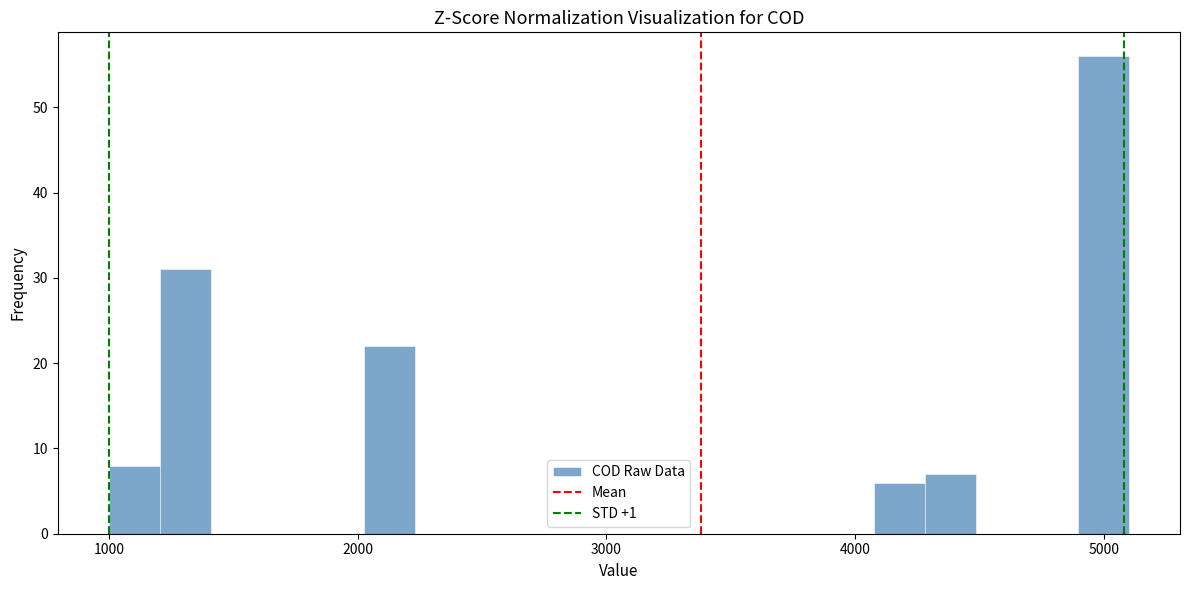

Read against the x-axis, roughly where is the centre of the tallest bar?

5000